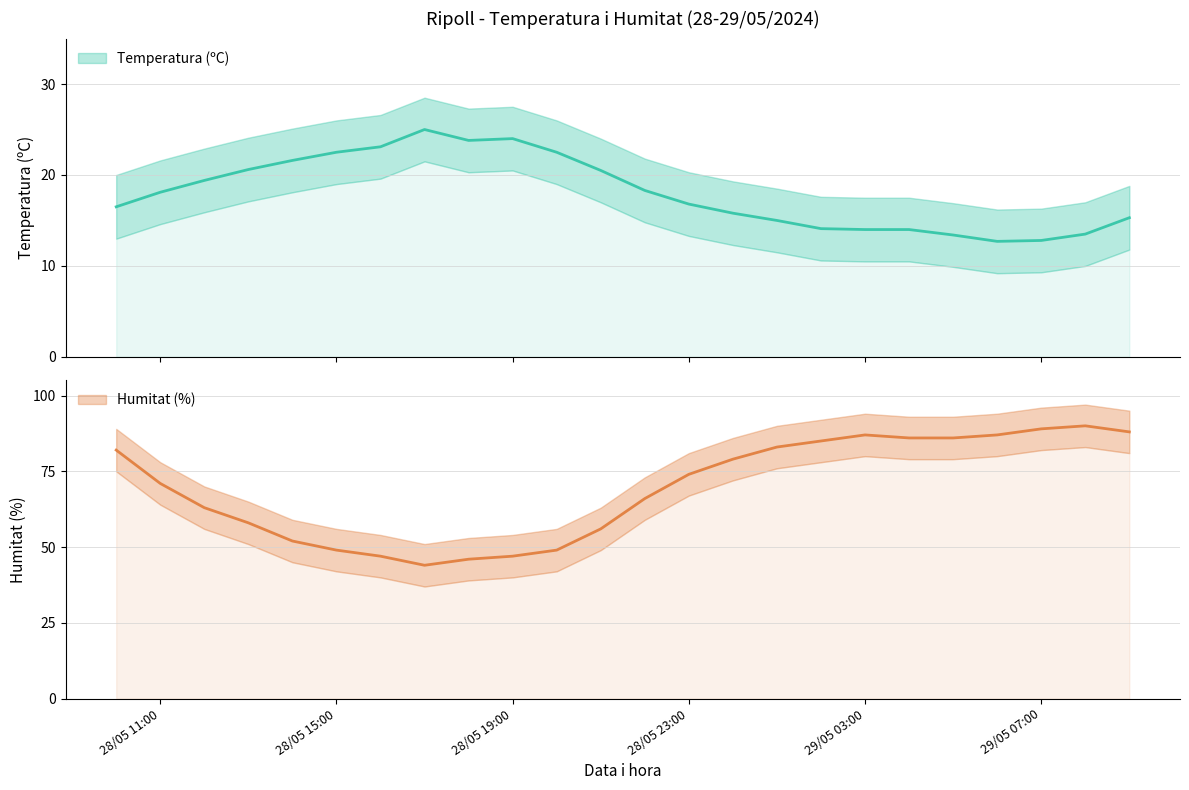

What is the total value across all series at 29/05 07:00?

101.8